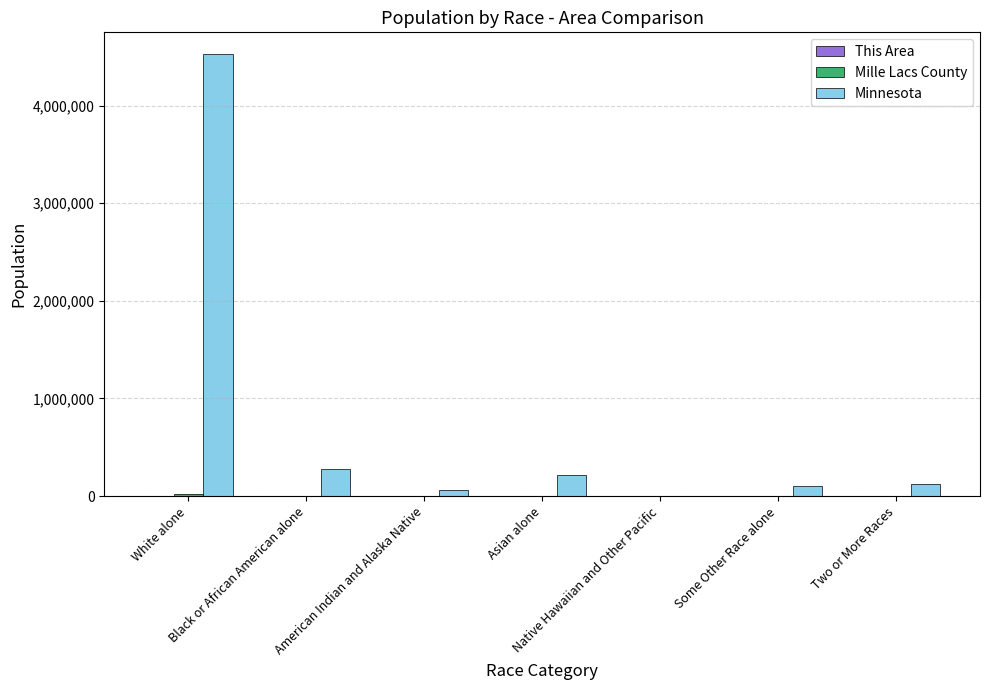

Count the number of categories in the chart.

7